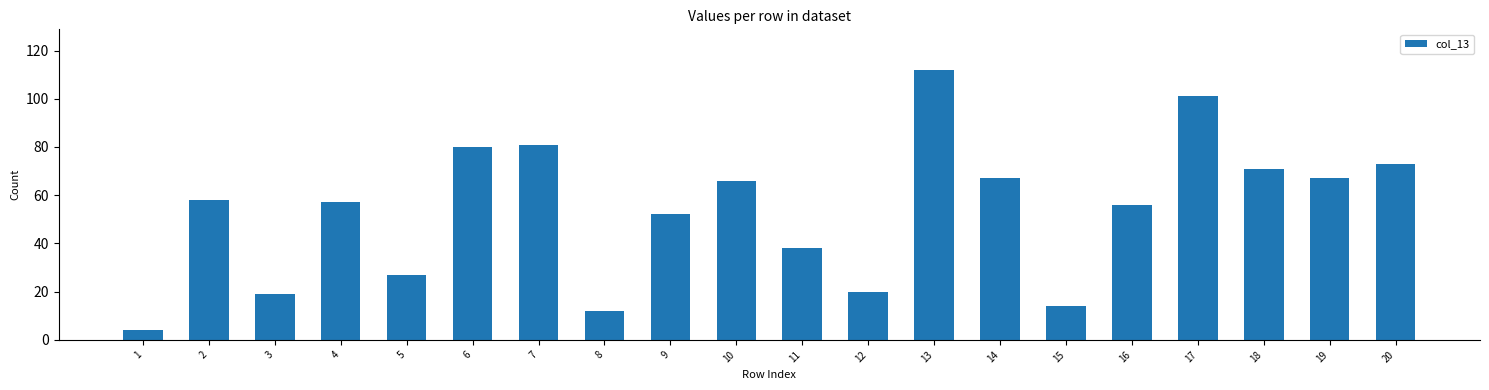

Reading left to right, list all the values displayed in this chart.

1=4	2=58	3=19	4=57	5=27	6=80	7=81	8=12	9=52	10=66	11=38	12=20	13=112	14=67	15=14	16=56	17=101	18=71	19=67	20=73